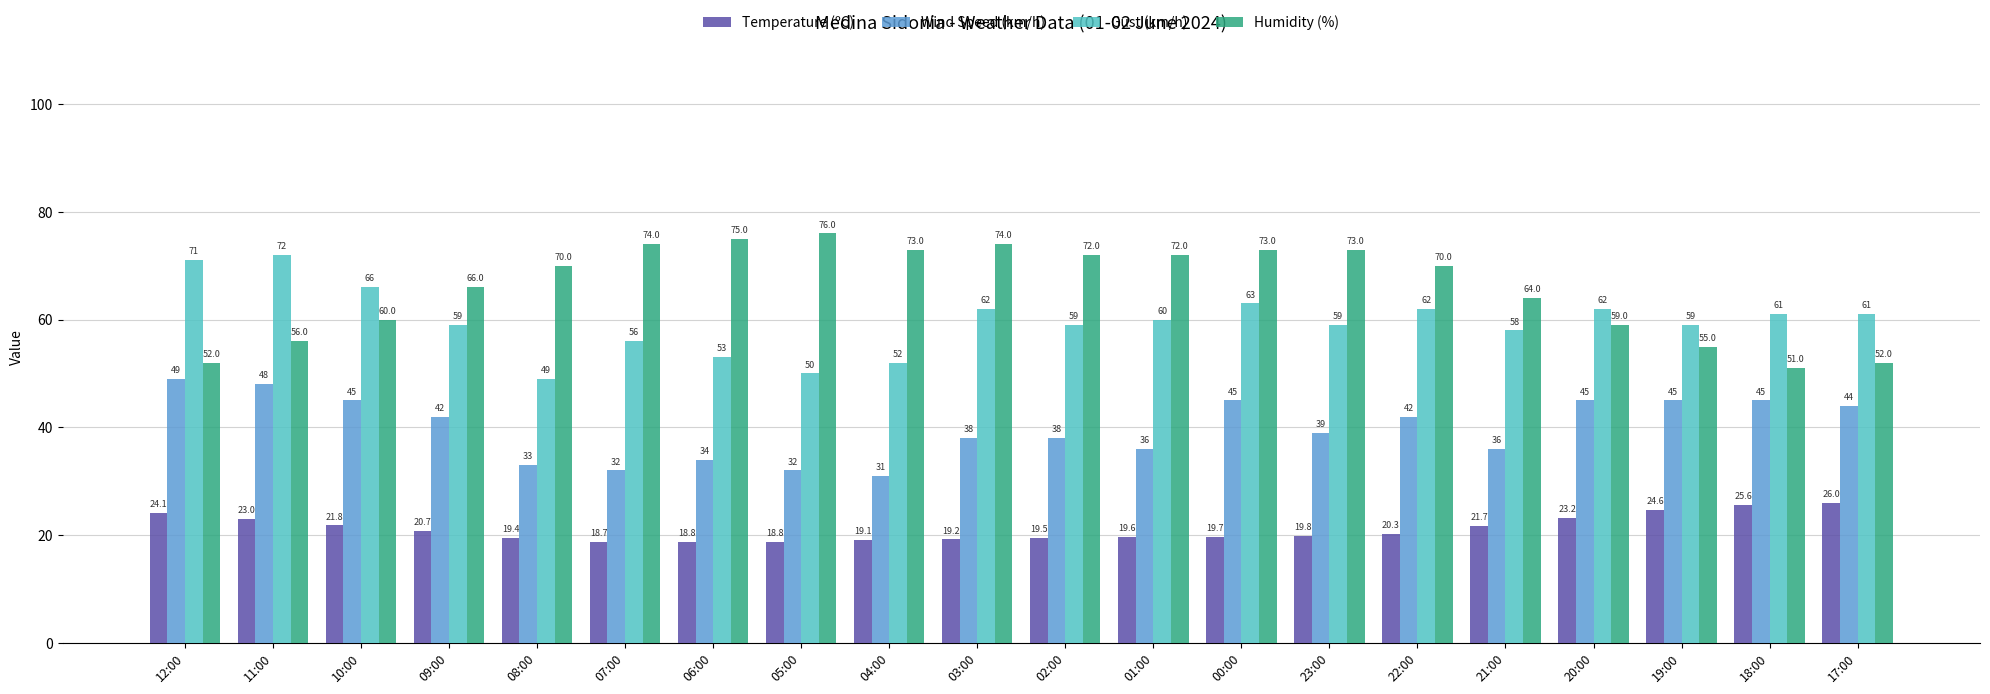

What is the maximum value shown in the chart?

76.0